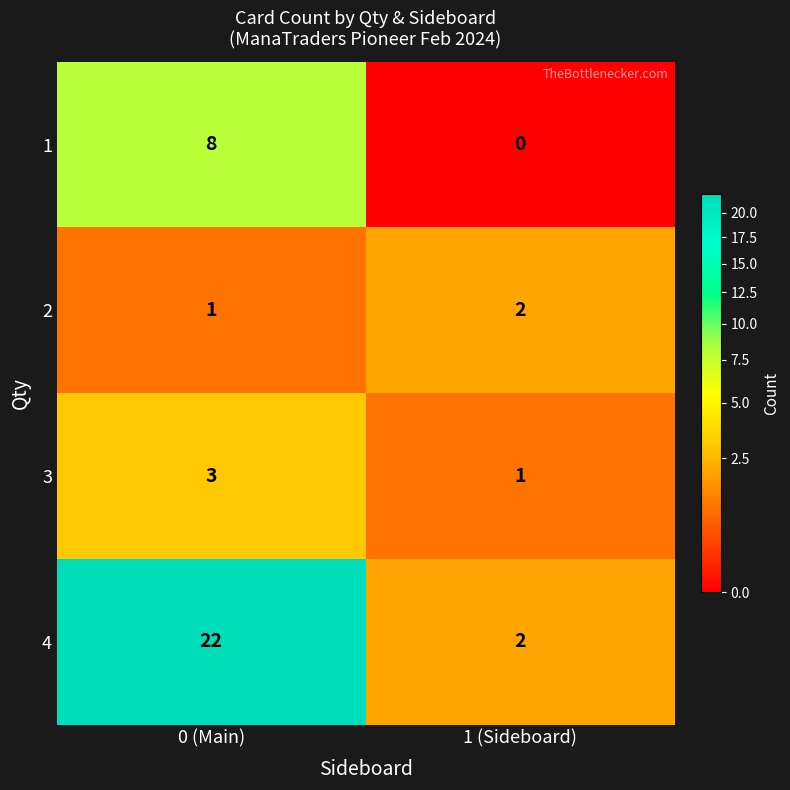

What is the maximum value shown in the chart?

22